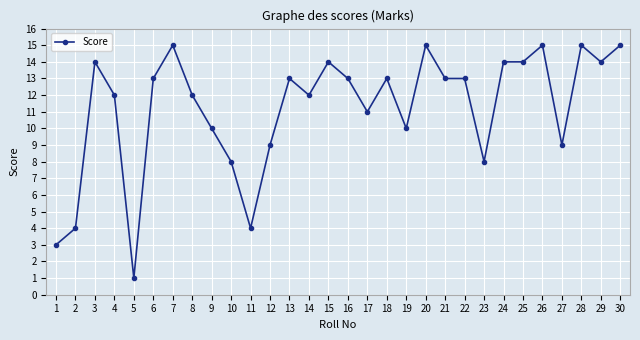

Reading right to left, extract all data points from this chart.

15	14	15	9	15	14	14	8	13	13	15	10	13	11	13	14	12	13	9	4	8	10	12	15	13	1	12	14	4	3